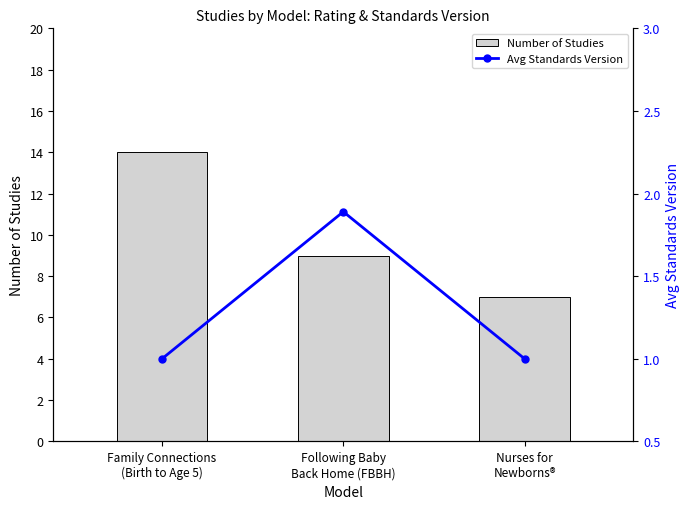

Where is Avg Standards Version nearest to the value 1?

Family Connections
(Birth to Age 5)